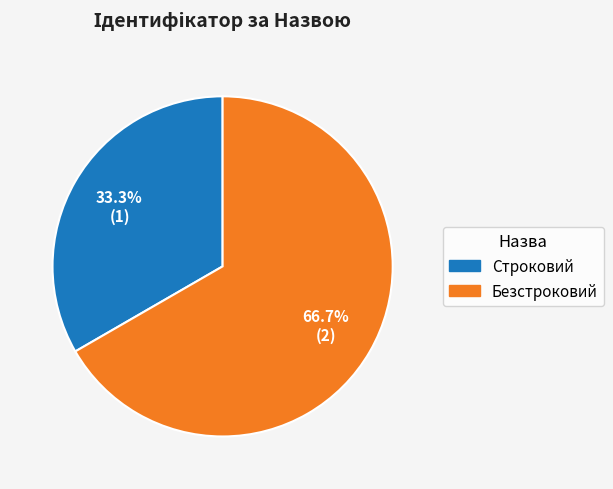

Approximately how many times larger is the value at Строковий compared to Безстроковий?

0.5